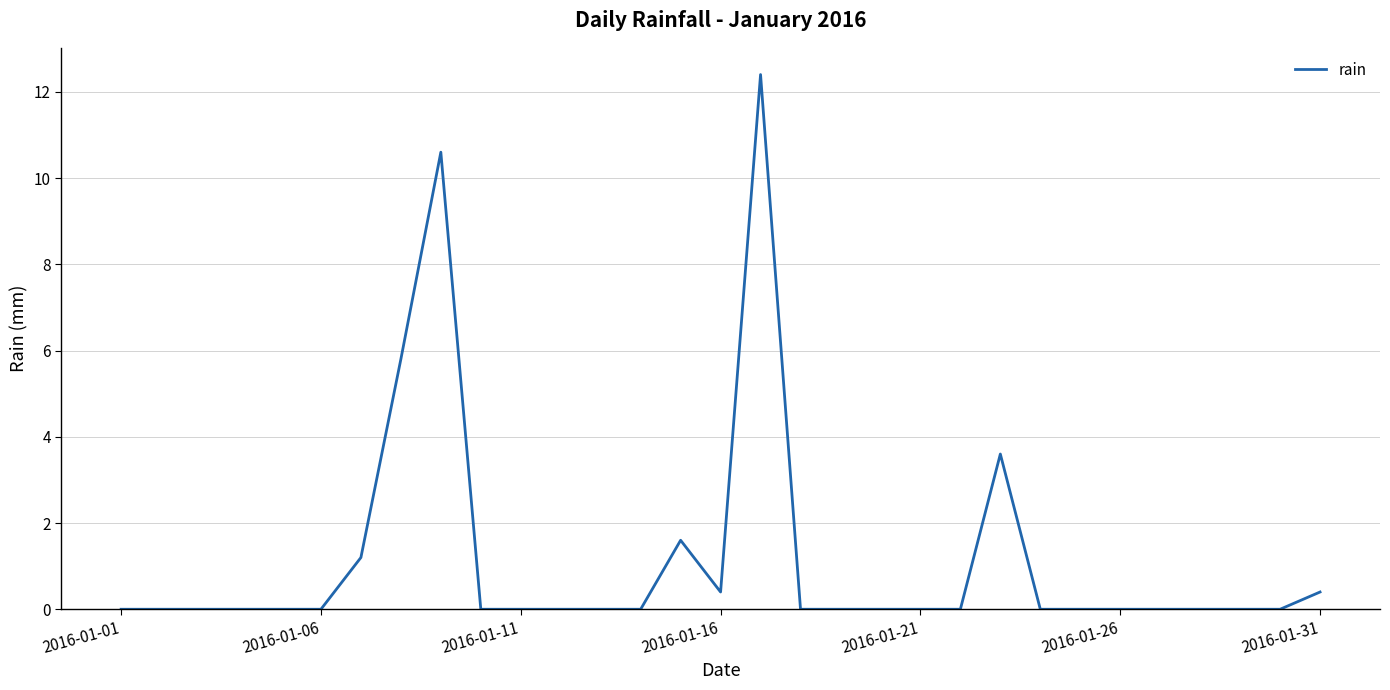

What is the difference between the second highest and second lowest values?

10.6